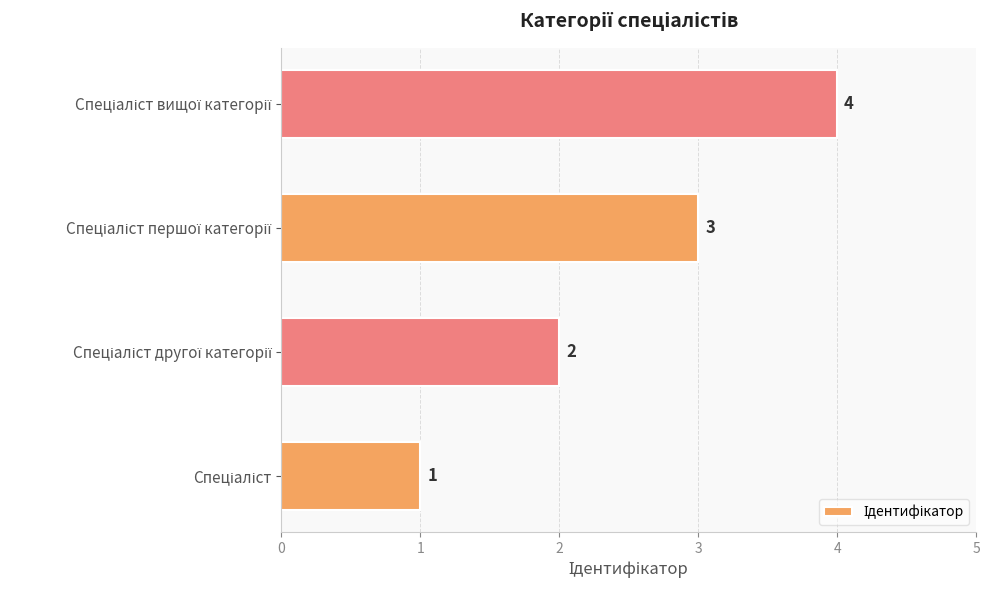

Count the values in the range 2 to 4.

3